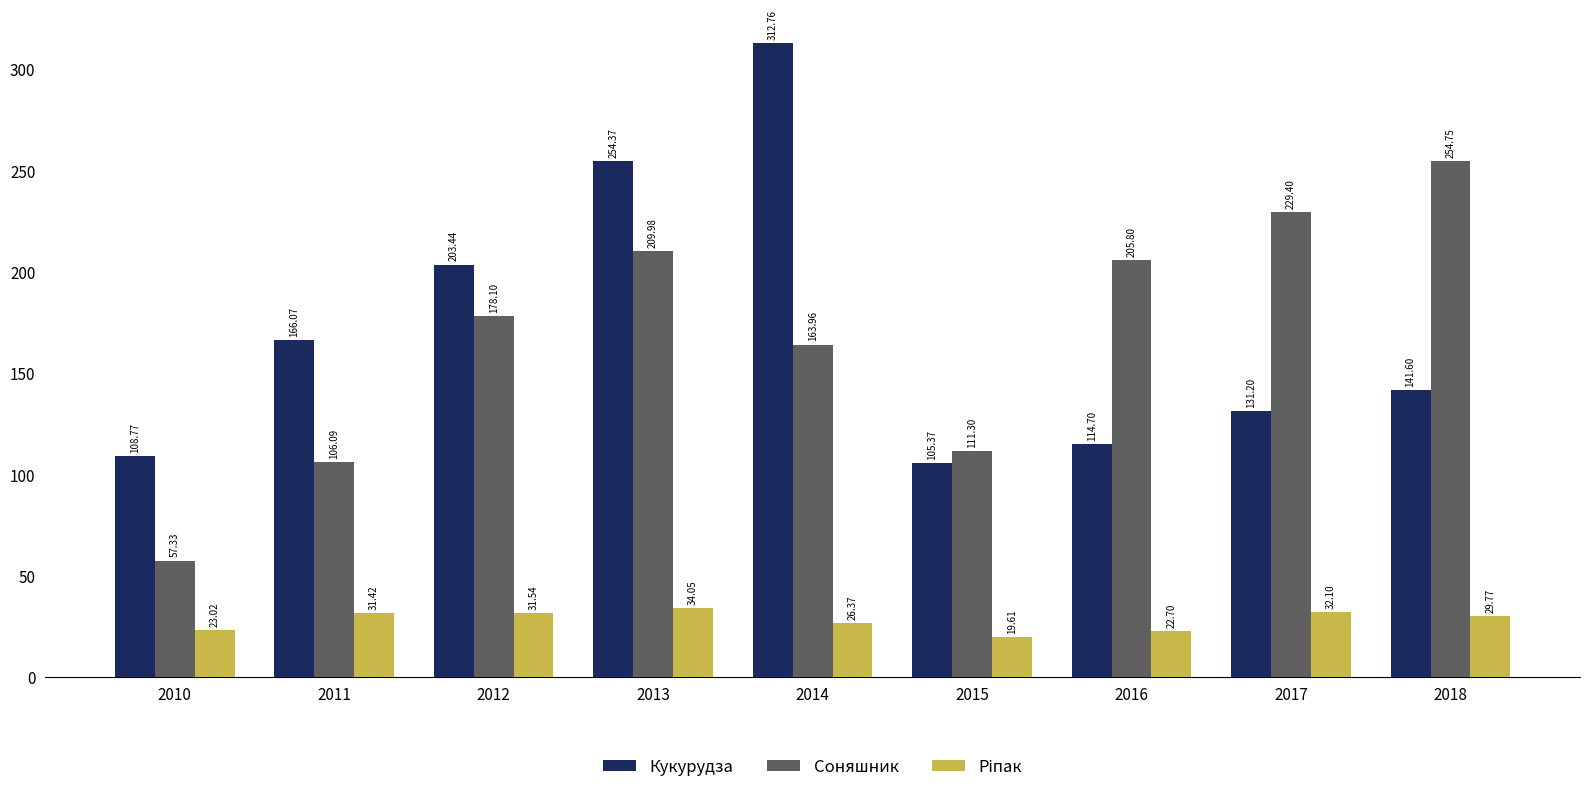

Which series changed the most between 2011 and 2013?

Соняшник